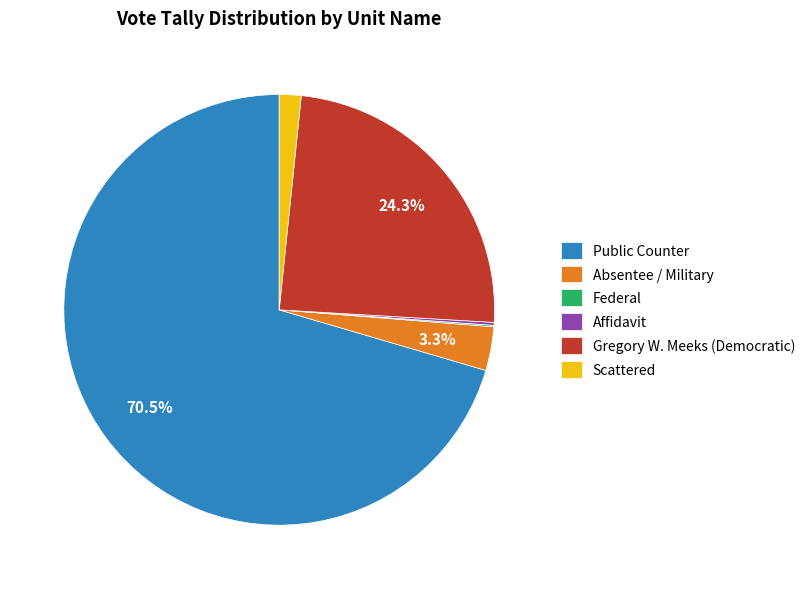

Does Public Counter account for over 50% of the chart?

Yes